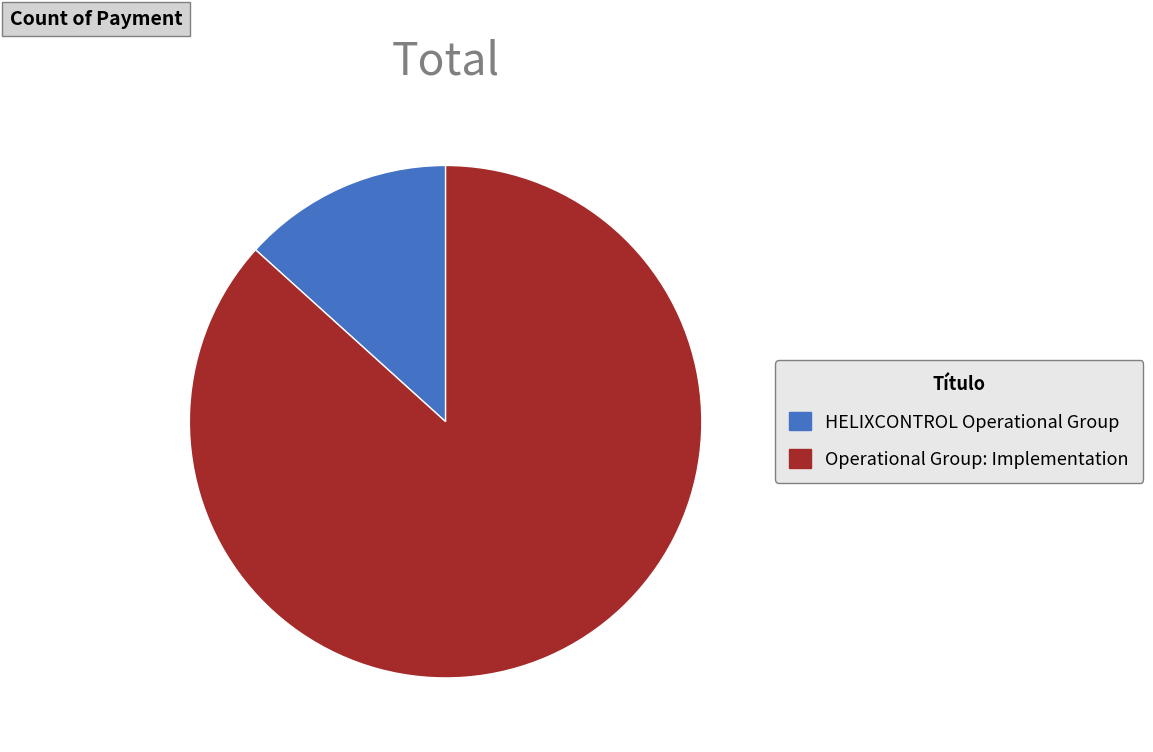

Approximately how many times larger is the value at HELIXCONTROL Operational Group compared to Operational Group: Implementation?

0.2